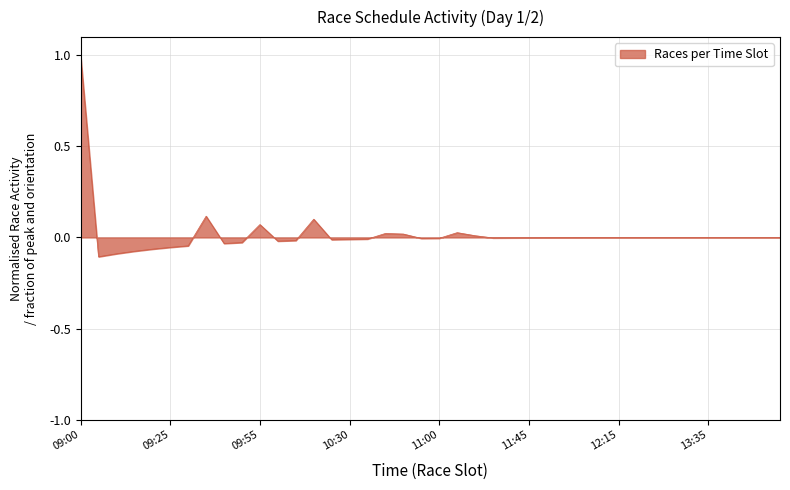

What is the difference between the maximum and minimum values?

1.1